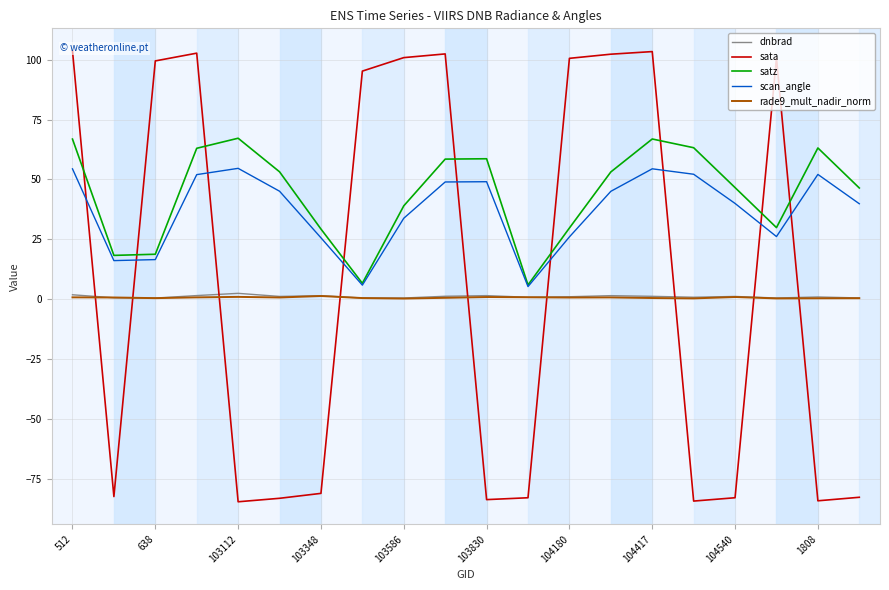

At which label does sata reach its peak?

512